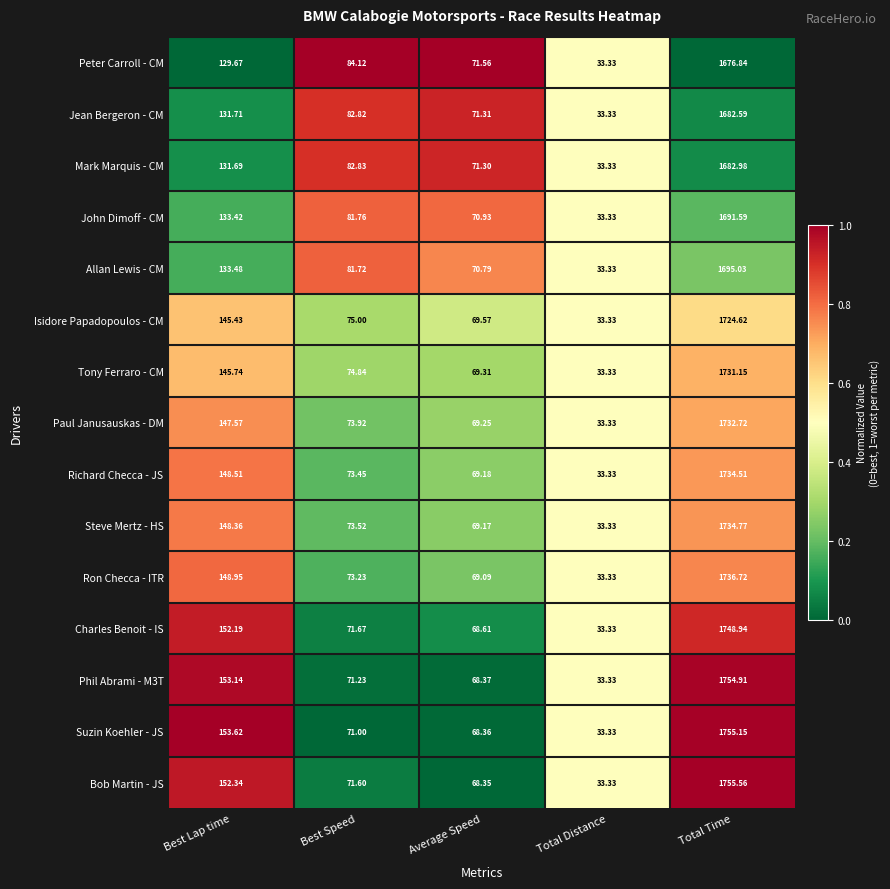

Is the value of Richard Checca - JS at Total Time greater than the value of Peter Carroll - CM at Total Time?

Yes